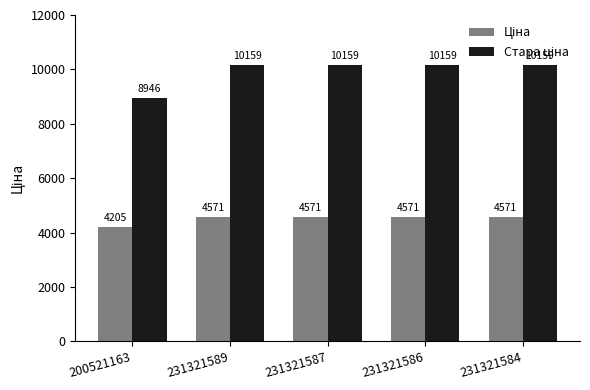

At how many categories does at least one series exceed 10154?

4